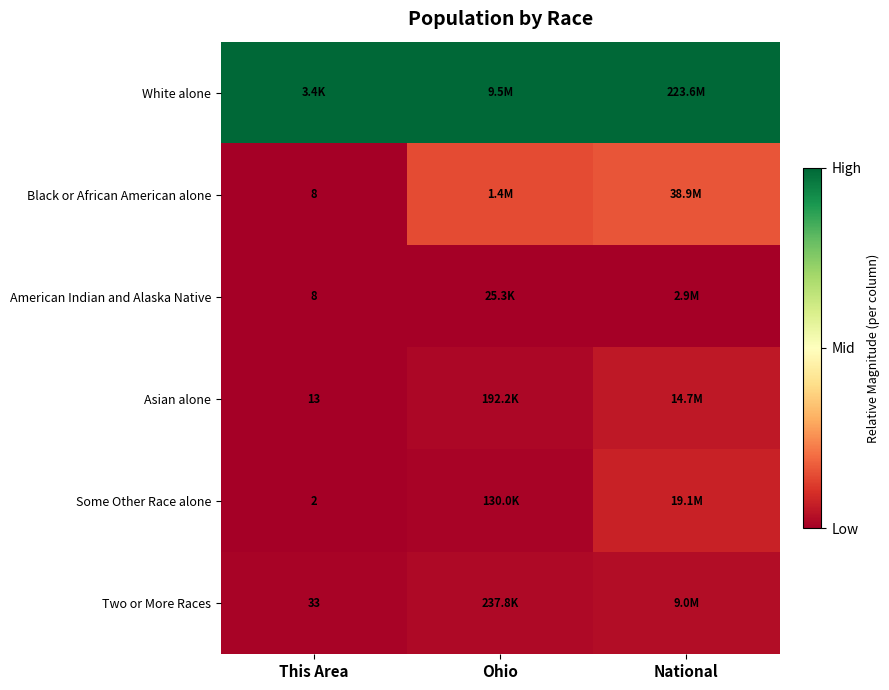

How many categories are shown in the chart?

3